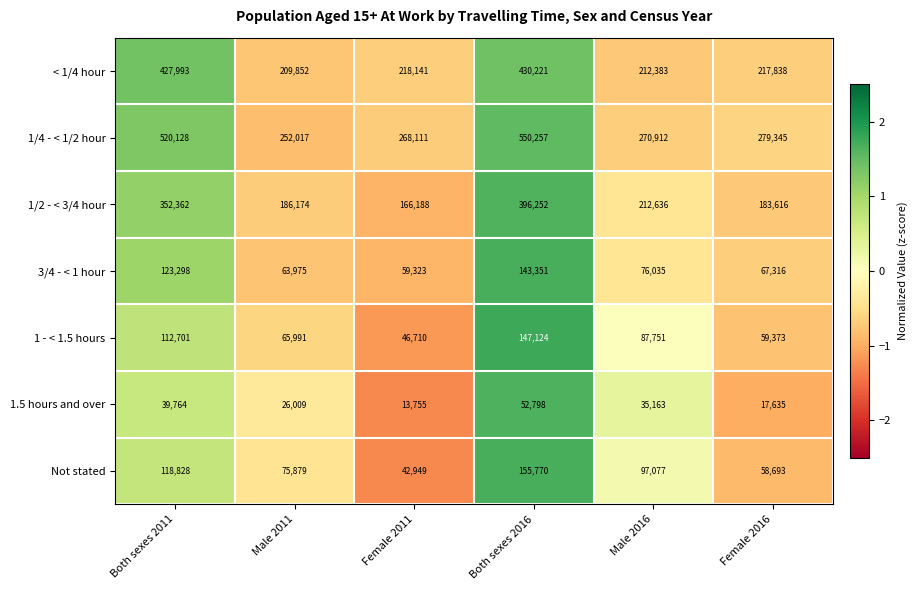

The 1.5 hours and over series shows 13755 at Female 2011. True or false?

True